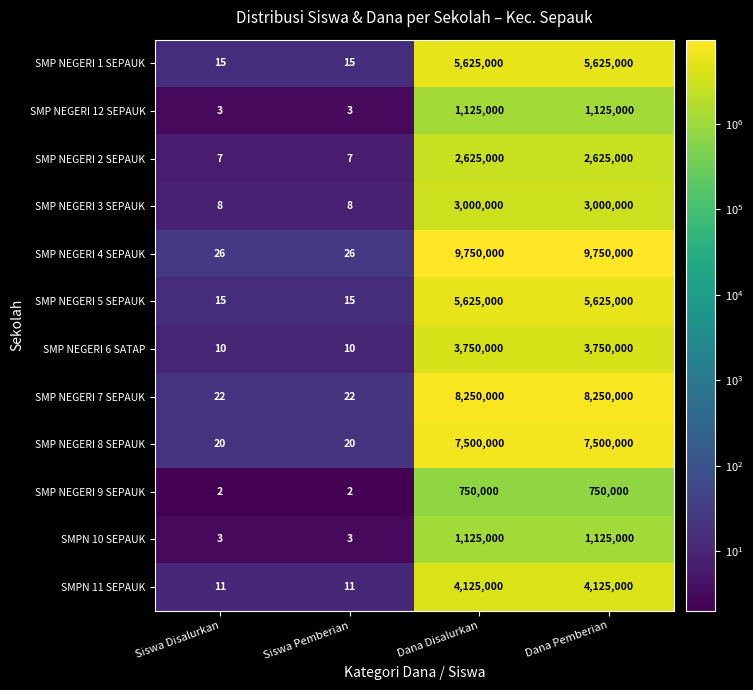

Count the SMP NEGERI 6 SATAP values in the range 10 to 3750000.

4